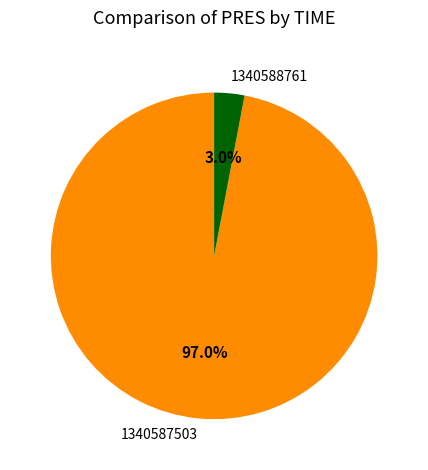

What portion of the pie excludes 1340588761?

97.0%